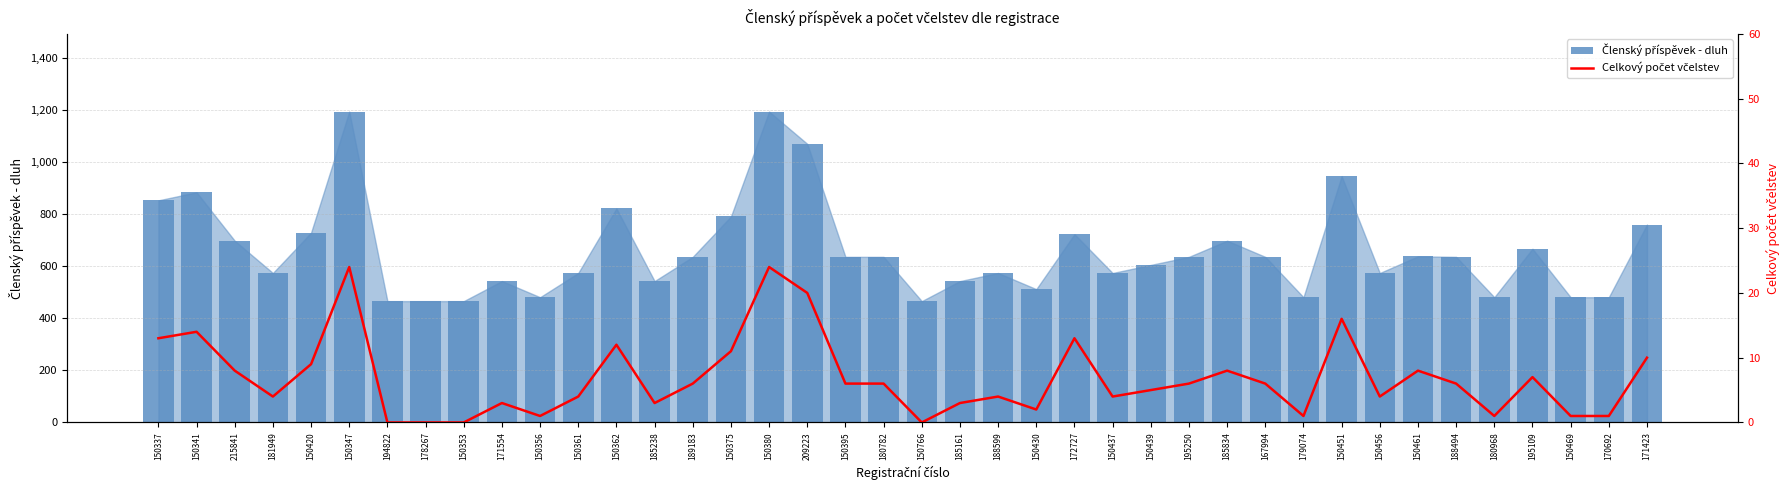

At 185238, list the series in order from largest to smallest.

Členský příspěvek - dluh, Celkový počet včelstev